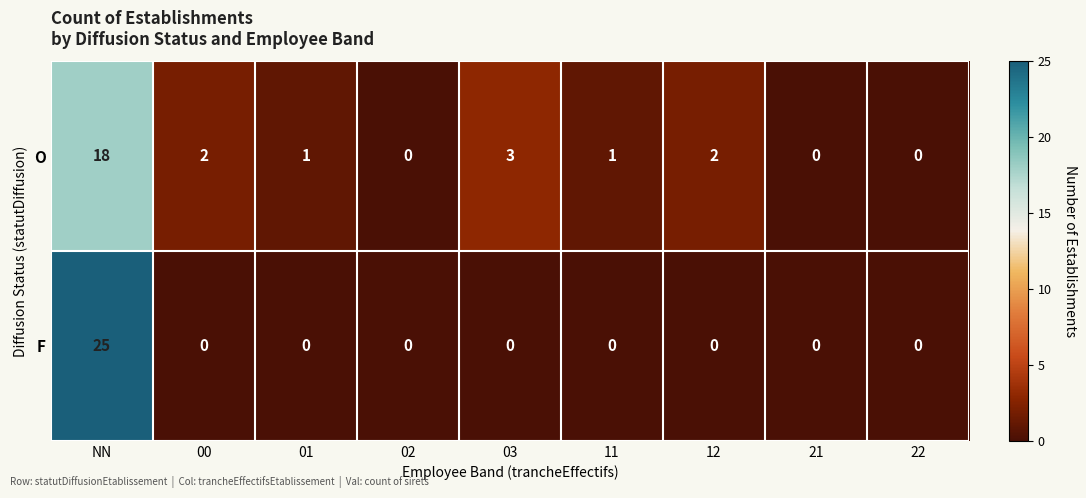

Reading right to left, what are all the values shown in this chart?

O: 22=0	21=0	12=2	11=1	03=3	02=0	01=1	00=2	NN=18
F: 22=0	21=0	12=0	11=0	03=0	02=0	01=0	00=0	NN=25